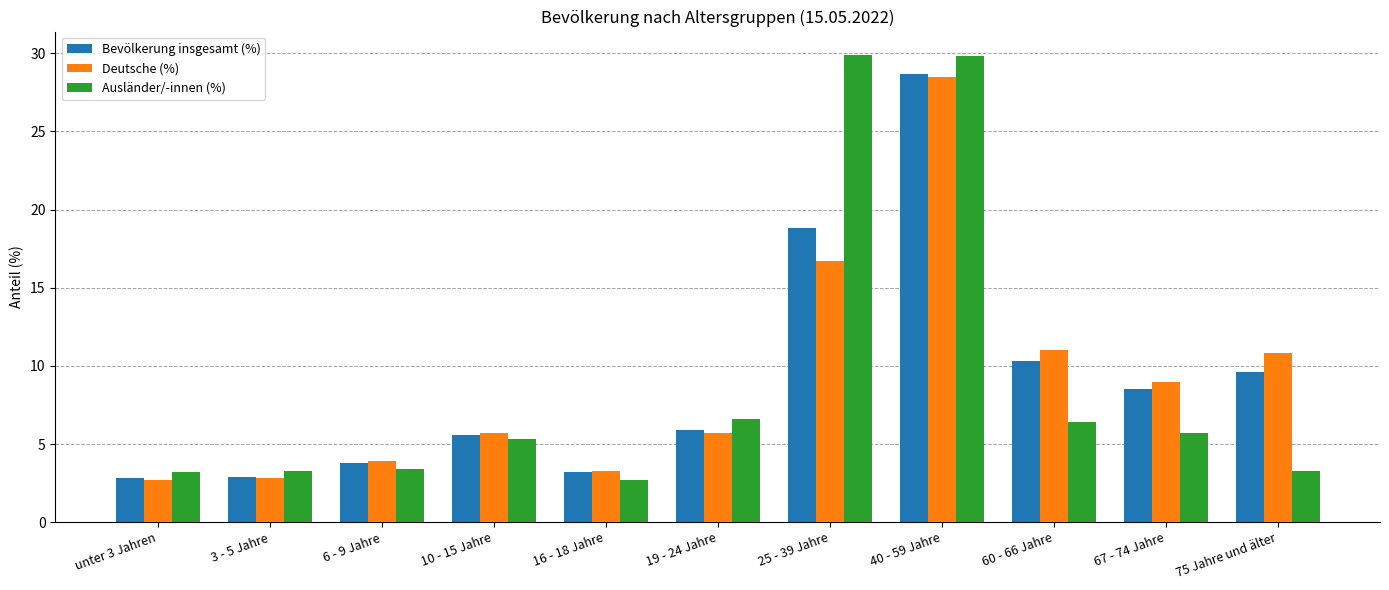

What value does the Ausländer/-innen (%) series have at 67 - 74 Jahre?

5.7